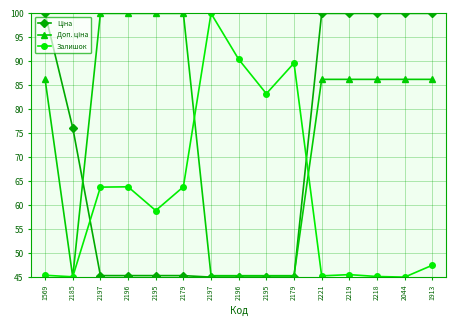

Which label corresponds to the smallest value in the chart?

2197